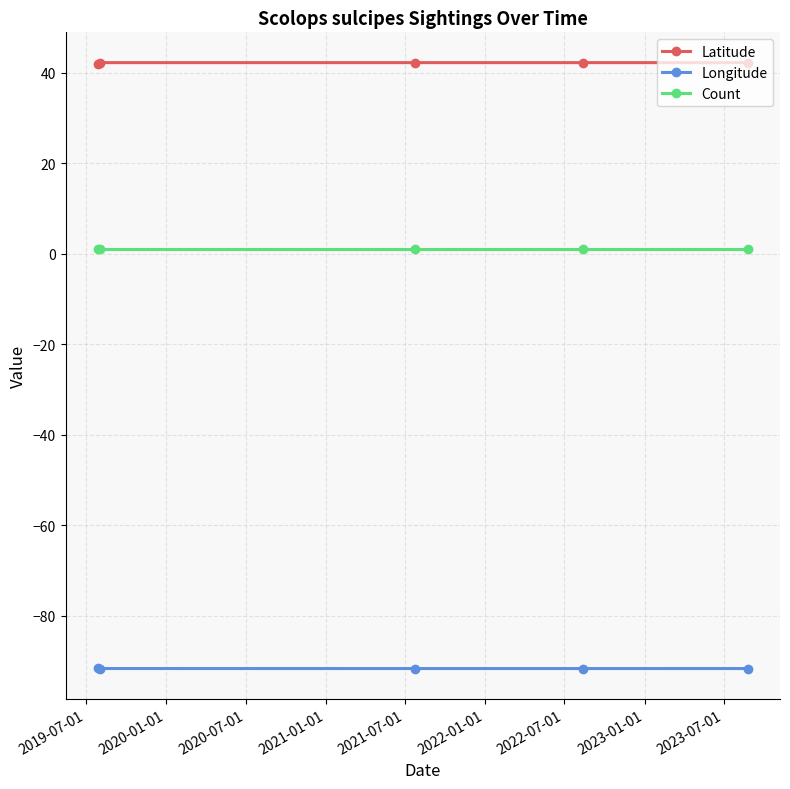

What is the value of the Latitude point at the 4th from the left?

42.3